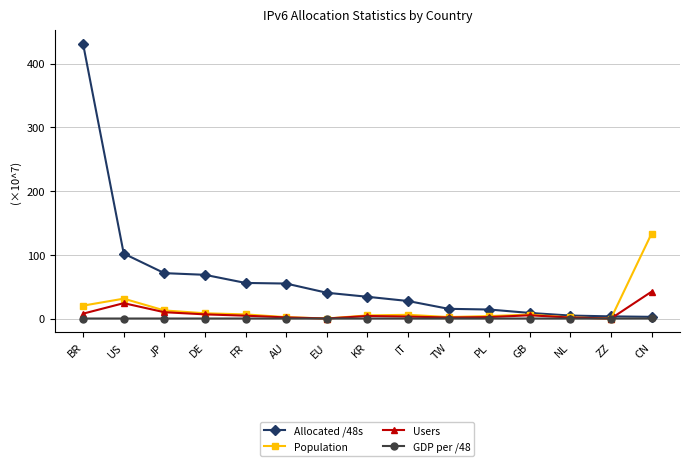

Rank the series by their maximum value, from highest to lowest.

Allocated /48s, Population, Users, GDP per /48